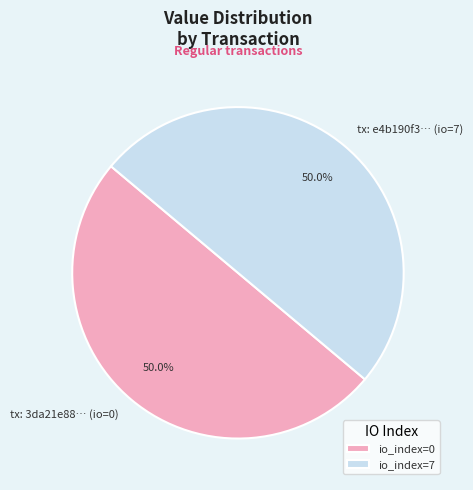

Is the sum of io_index=7 and io_index=0 greater than half?

Yes